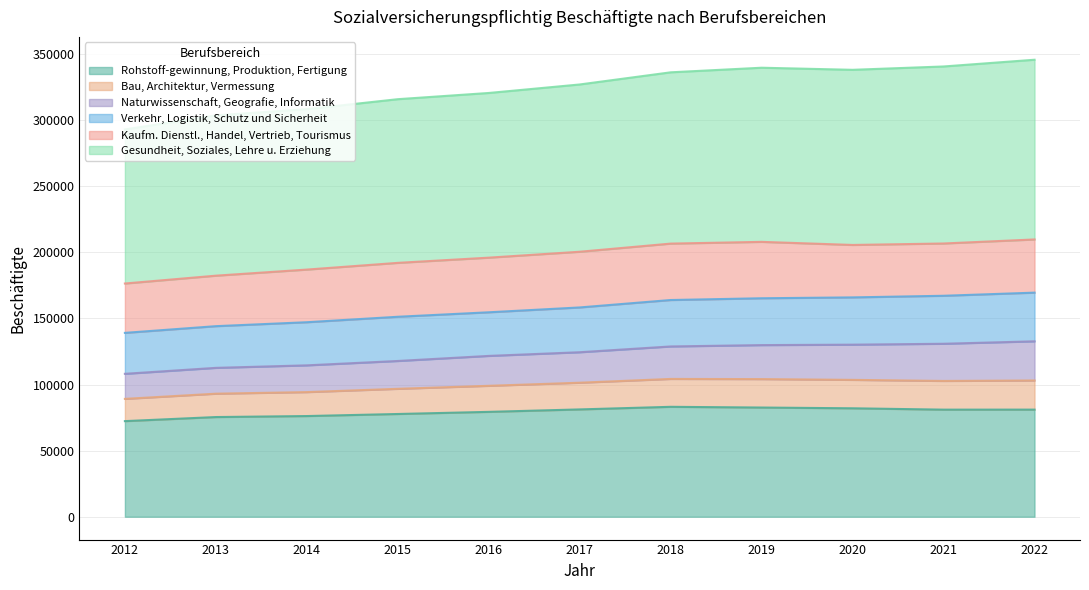

At which label does Gesundheit, Soziales, Lehre u. Erziehung first exceed 326894?

2018